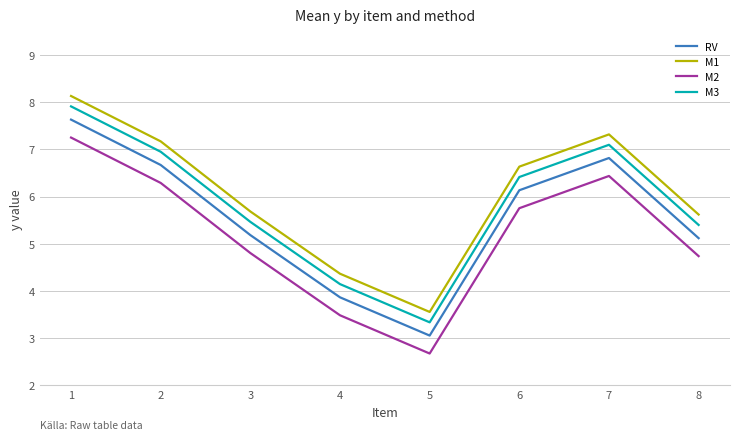

What is the total value across all series at 7?

27.7